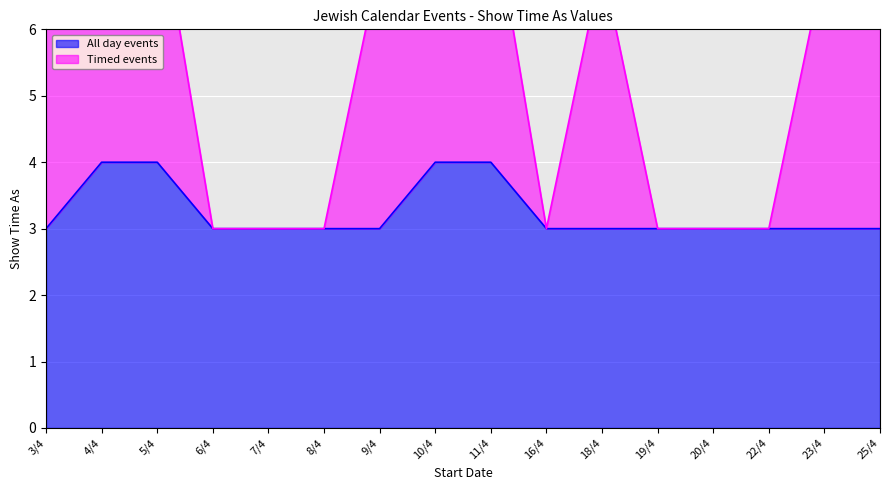

How many distinct data groups are displayed?

2